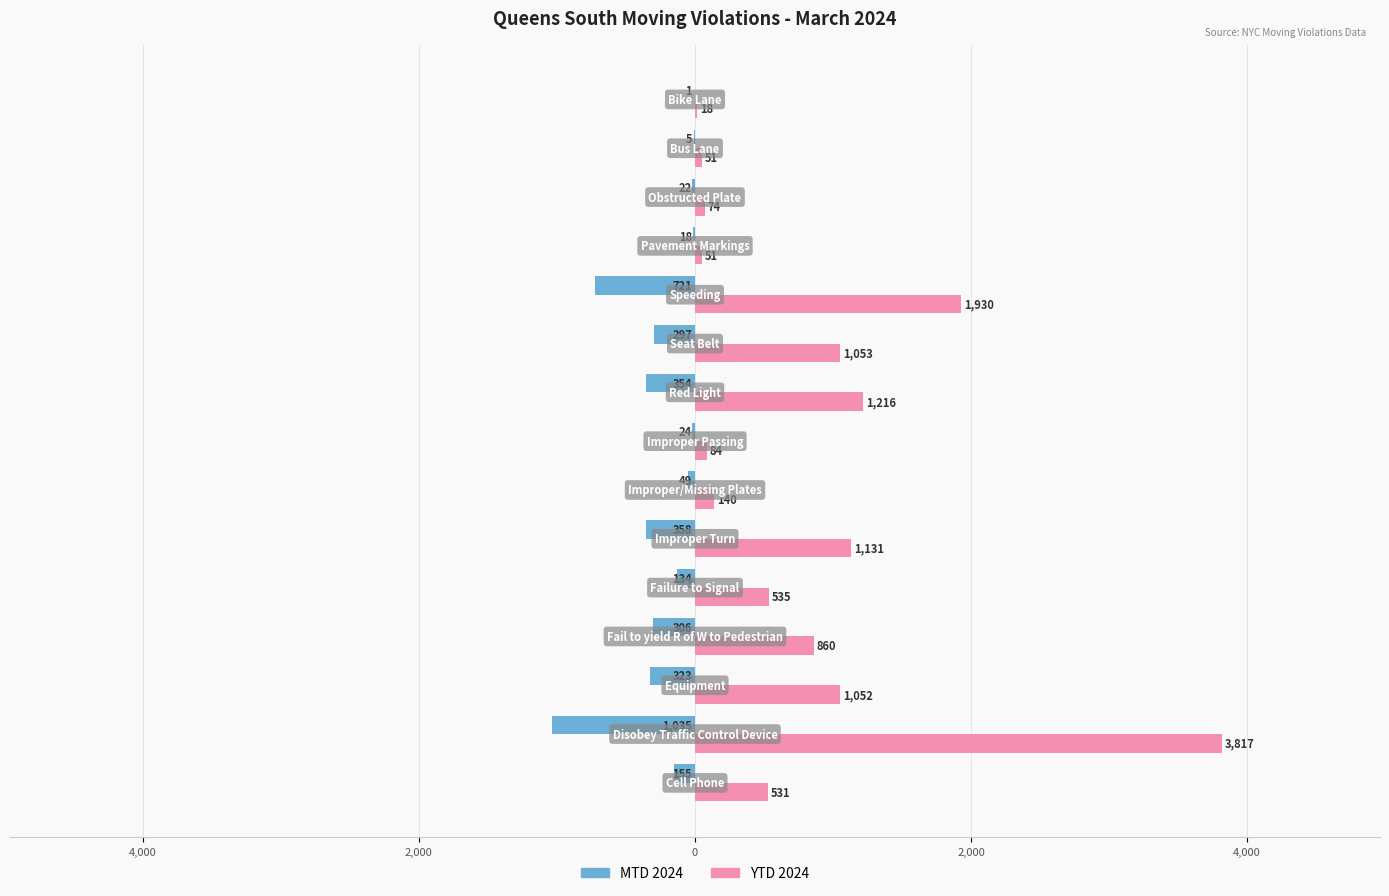

What are all the series names shown in the legend?

MTD 2024, YTD 2024